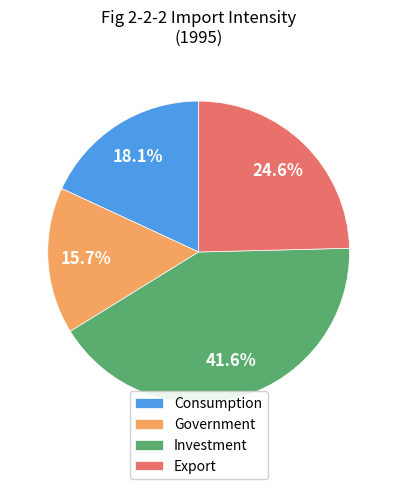

To the nearest percent, what is the average slice percentage?

25%